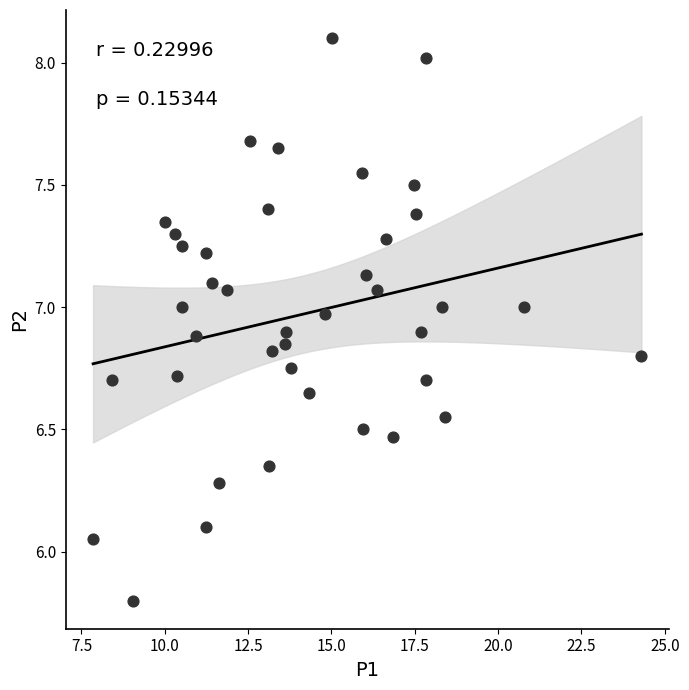

What is the range of Y values (max minus min)?

2.3